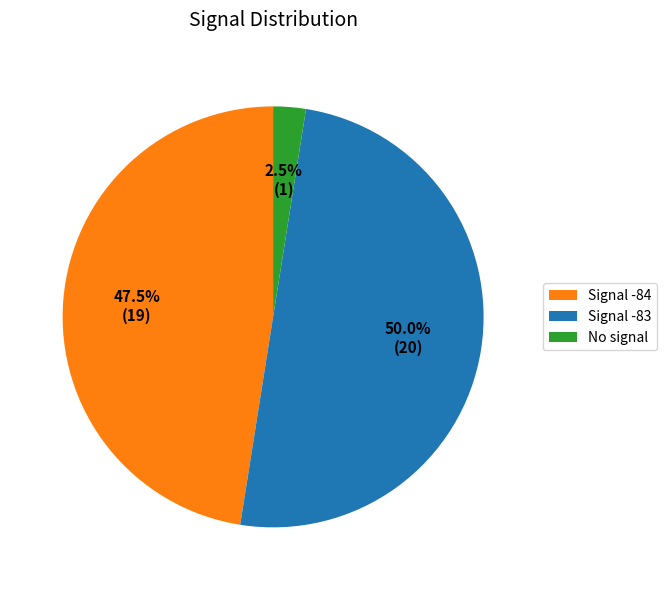

Approximately how many times larger is the value at Signal -83 compared to Signal -84?

1.1